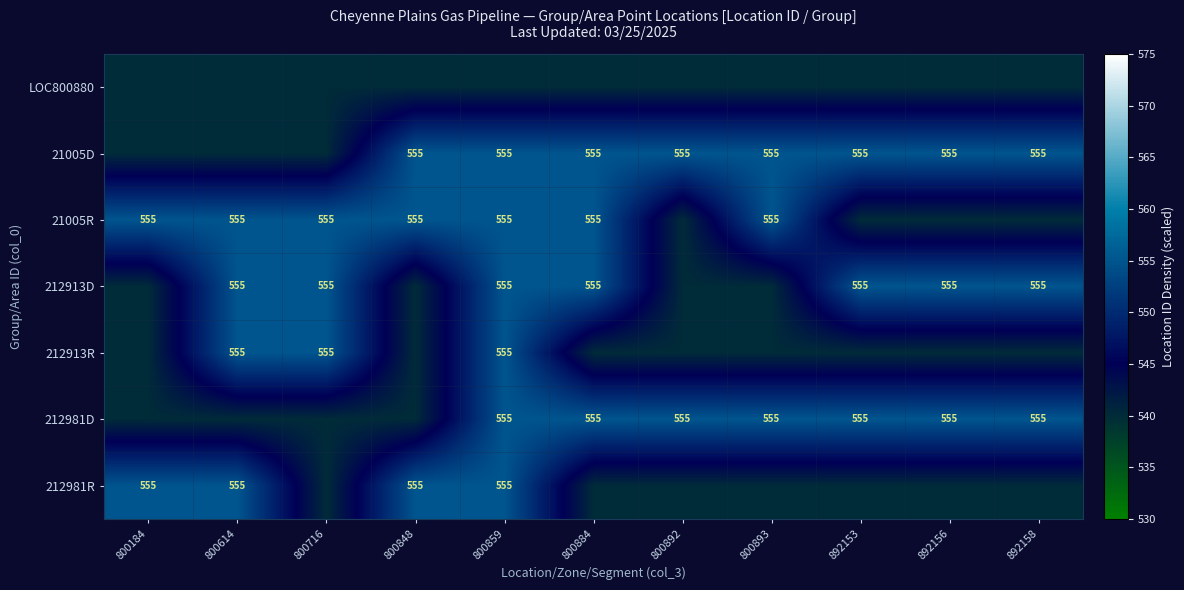

True or false: 21005R has a value of 555 at 800184.

True